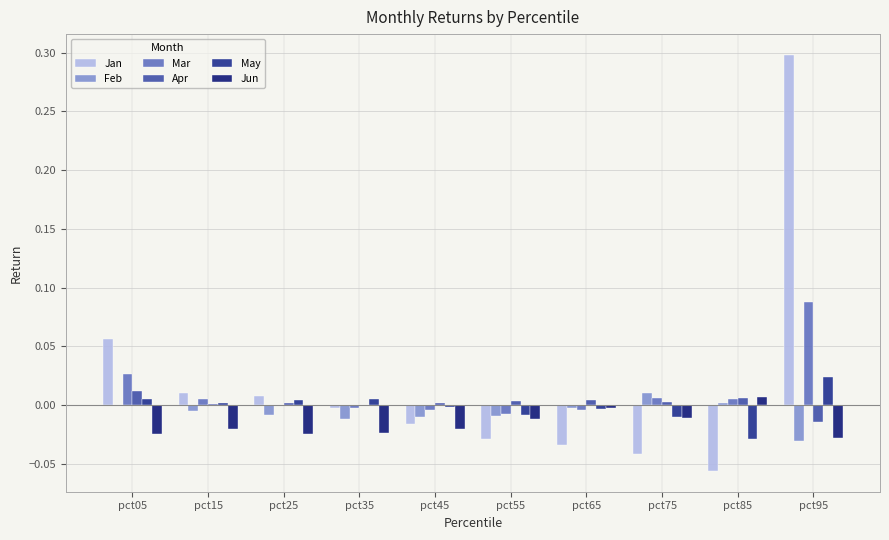

What are all the series names shown in the legend?

Jan, Feb, Mar, Apr, May, Jun